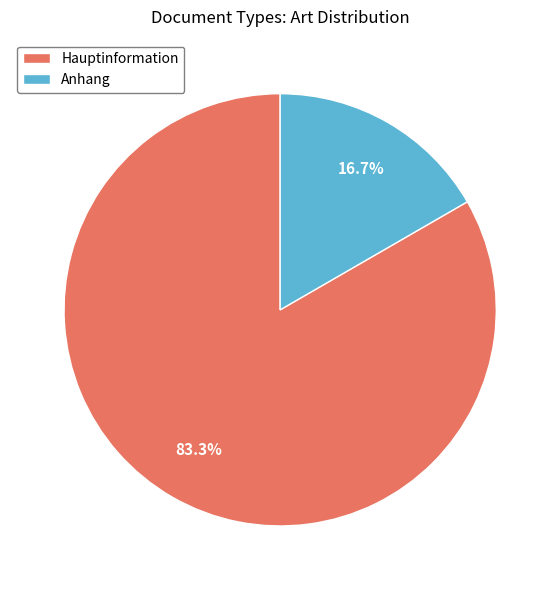

How many segments does this pie chart have?

2